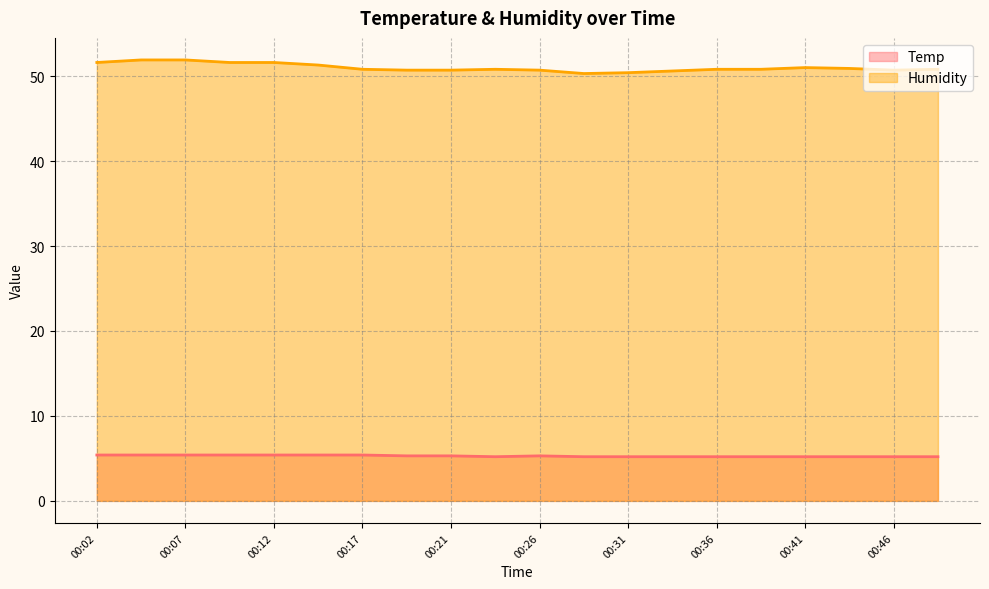

At which category does Temp reach its first local peak?

00:26